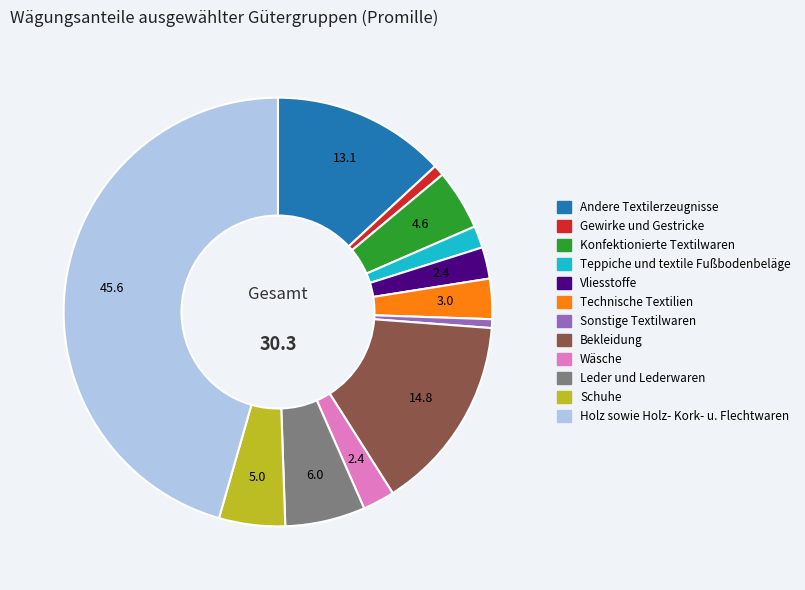

Combined, do Vliesstoffe and Gewirke und Gestricke account for over 50%?

No